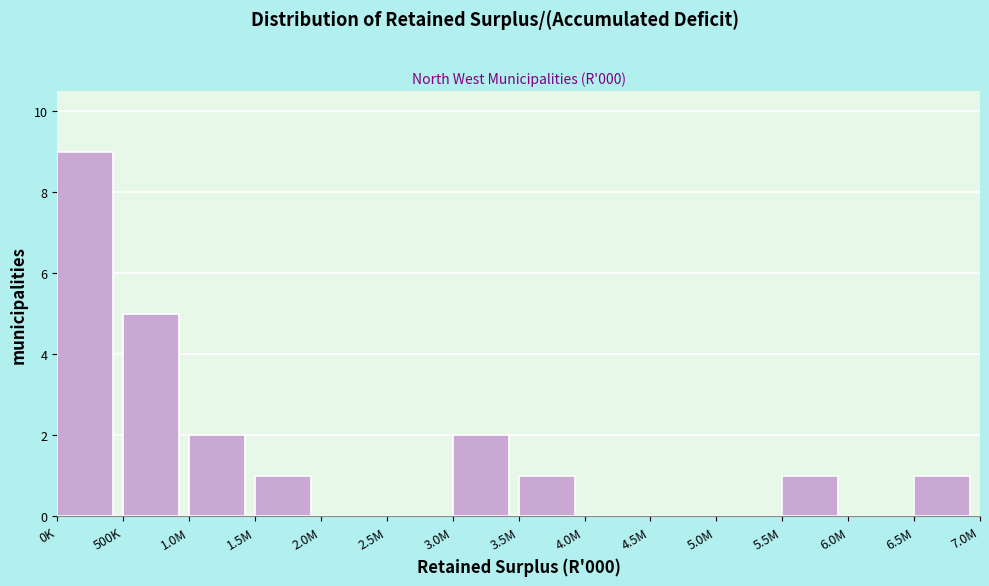

Reading left to right, what are all the values shown in this chart?

0K=9	500K=5	1.0M=2	1.5M=1	2.0M=0	2.5M=0	3.0M=2	3.5M=1	4.0M=0	4.5M=0	5.0M=0	5.5M=1	6.0M=0	6.5M=1